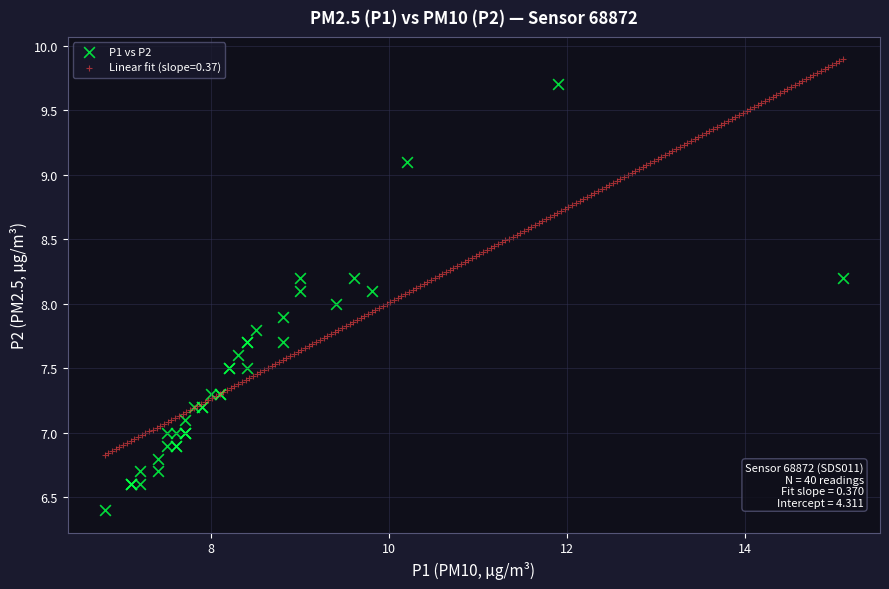

Which series contains the highest Y value?

Linear fit (slope=0.37)